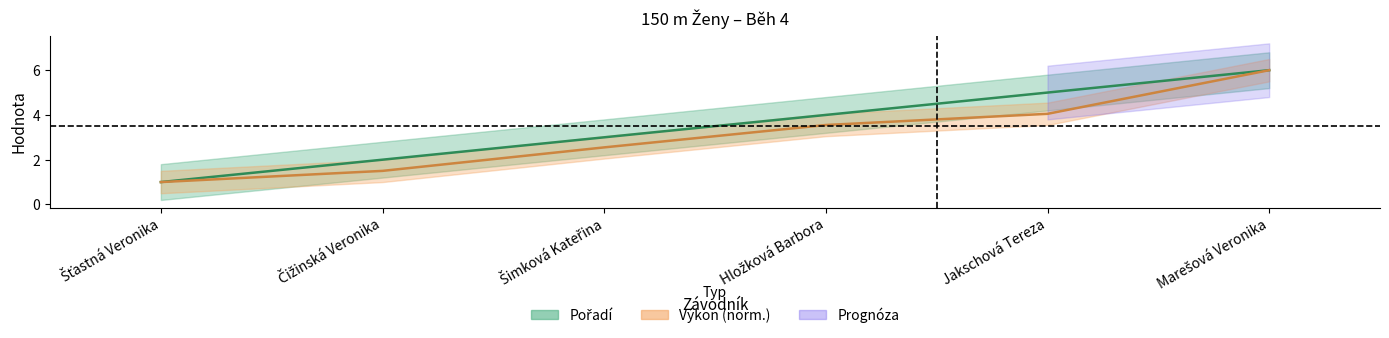

Does the chart display data point markers on the line(s)?

No